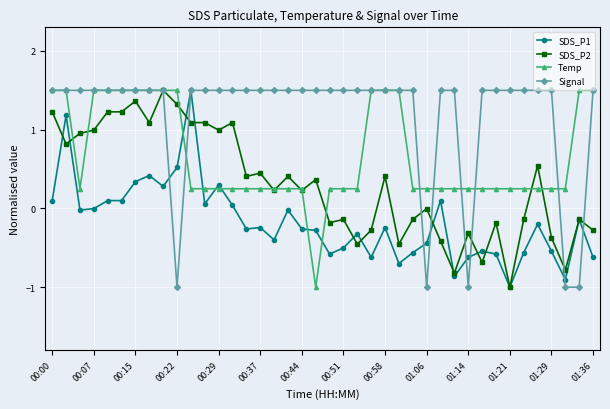

Count the number of categories in the chart.

40